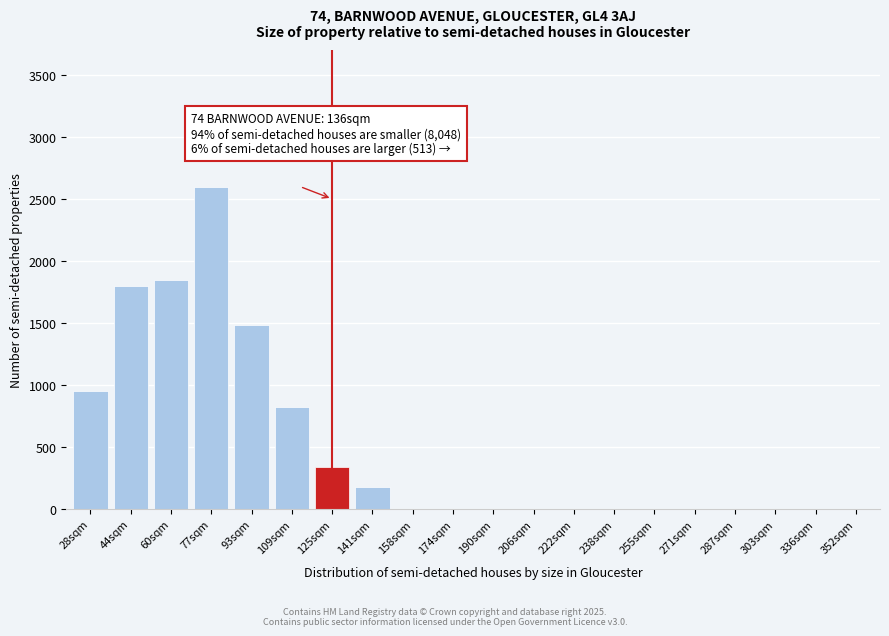

Reading right to left, transcribe all the data shown in this chart.

352sqm=0	336sqm=0	303sqm=0	287sqm=0	271sqm=0	255sqm=0	238sqm=0	222sqm=0	206sqm=0	190sqm=0	174sqm=0	158sqm=0	141sqm=180	125sqm=340	109sqm=820	93sqm=1480	77sqm=2600	60sqm=1850	44sqm=1800	28sqm=950